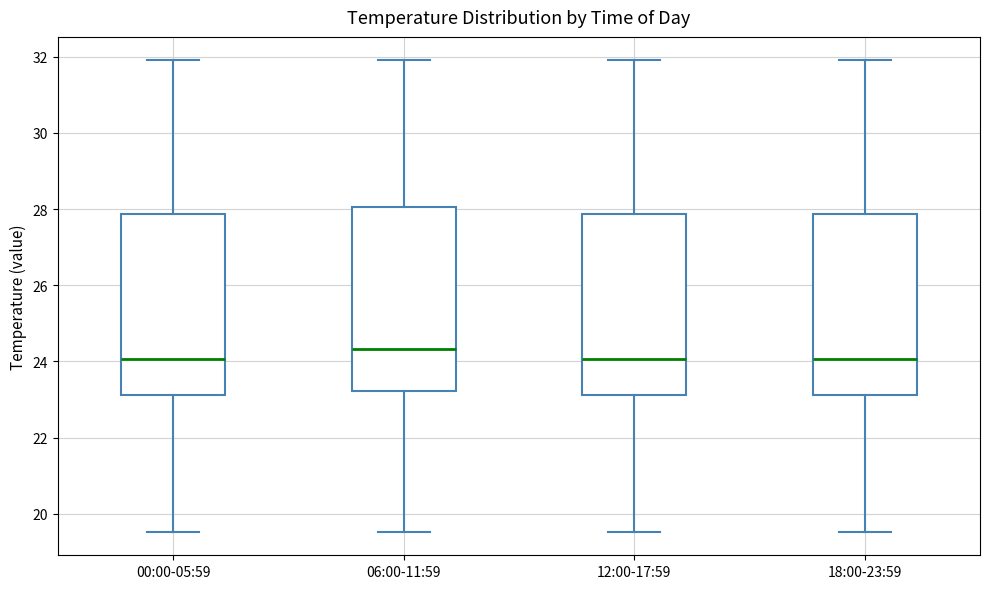

Reading left to right, read every box against the y-axis: the position of its median line, the range the box covers, and the ends of its whiskers. The values are not printed on the chart, so give them approximately, as read against the axis.

00:00-05:59: median 24.0, box 23.2 to 27.8, whiskers 19.6 to 32.0
06:00-11:59: median 24.4, box 23.2 to 28.0, whiskers 19.6 to 32.0
12:00-17:59: median 24.0, box 23.2 to 27.8, whiskers 19.6 to 32.0
18:00-23:59: median 24.0, box 23.2 to 27.8, whiskers 19.6 to 32.0